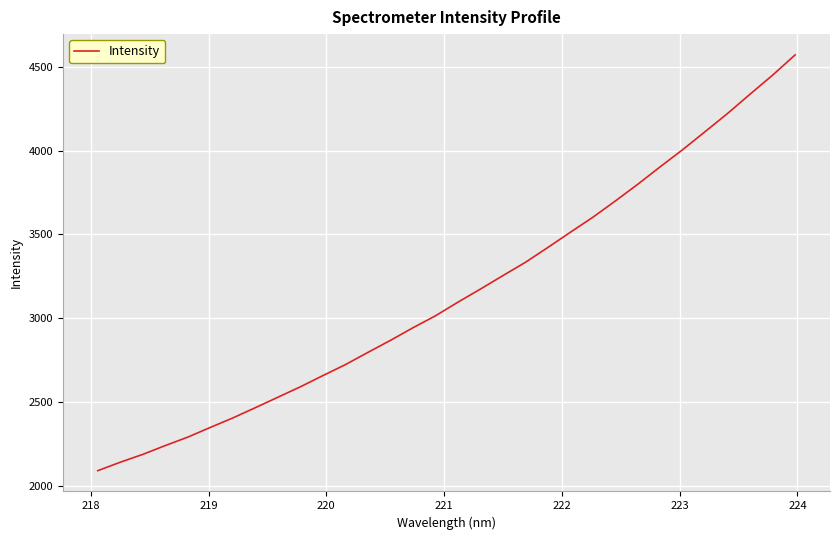

What is the difference between the maximum and minimum values?

2478.1